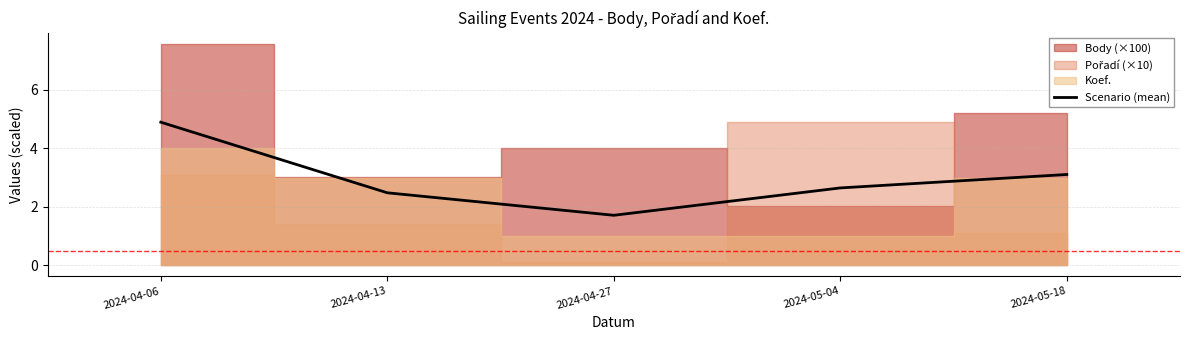

What is the sum of the values at 2024-04-13 and 2024-05-18?

5.6